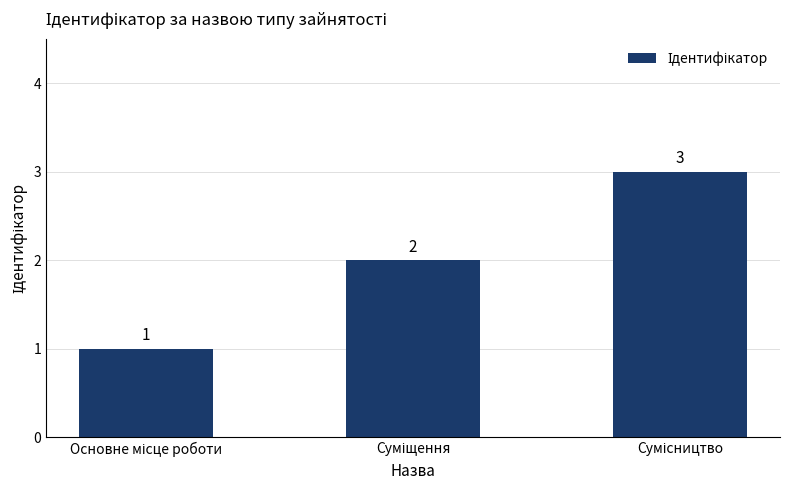

How many values are between 1 and 3?

3